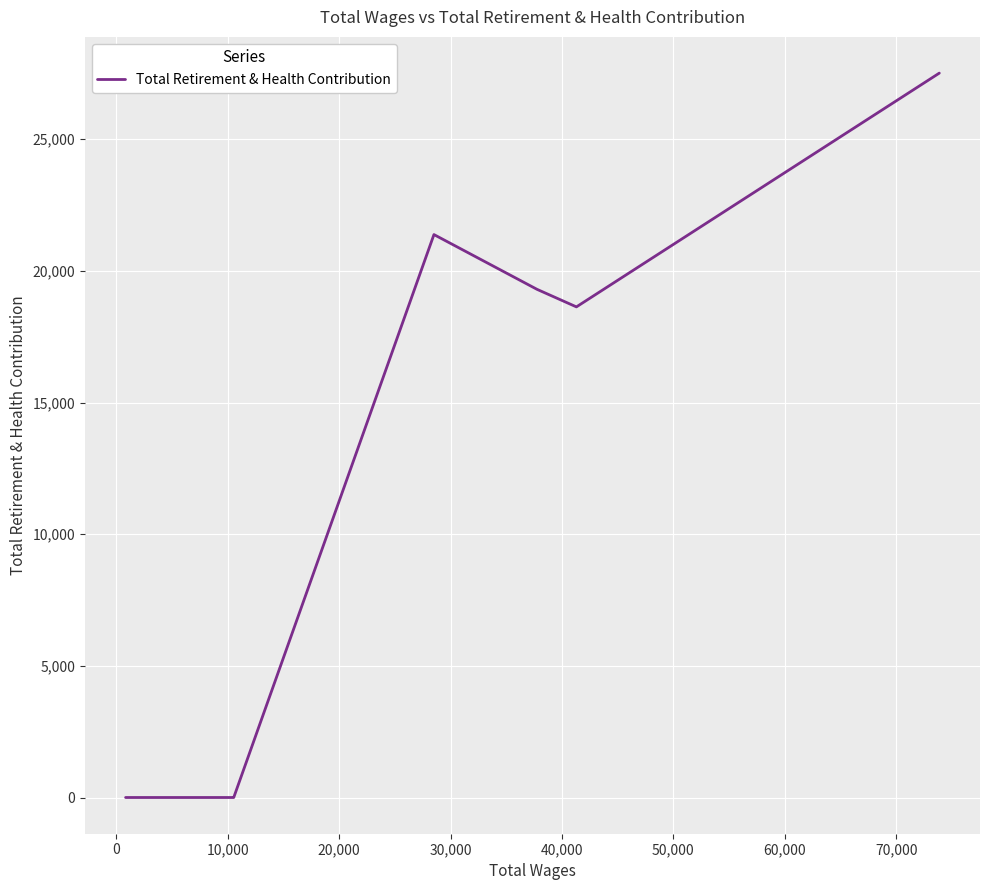

What is the greatest value displayed?

27510